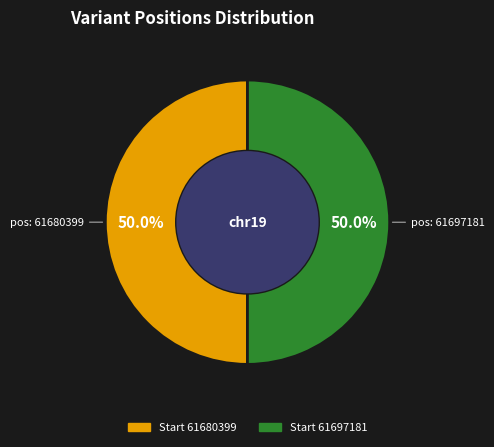

Which category has the biggest portion of the pie?

61697181